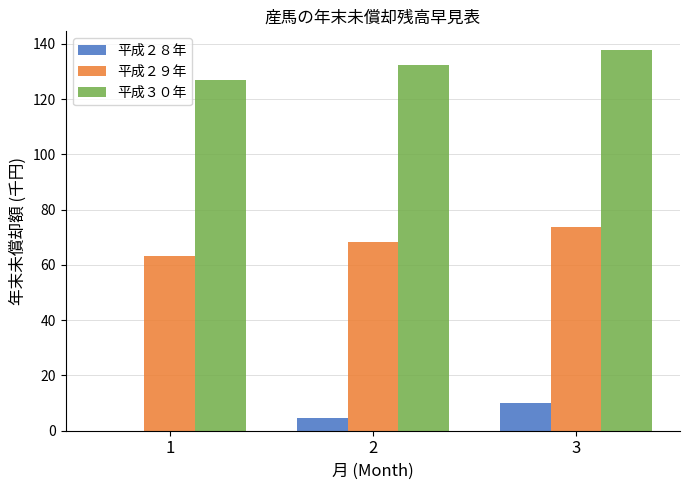

What is the maximum value for 平成２９年?

73.7